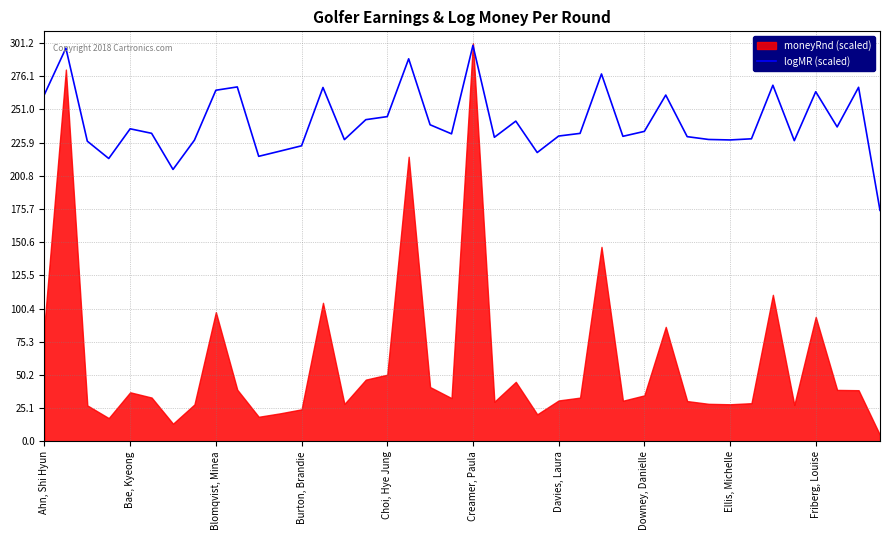

Is it true that logMR (scaled) equals 223.5 at Burton, Brandie?

True